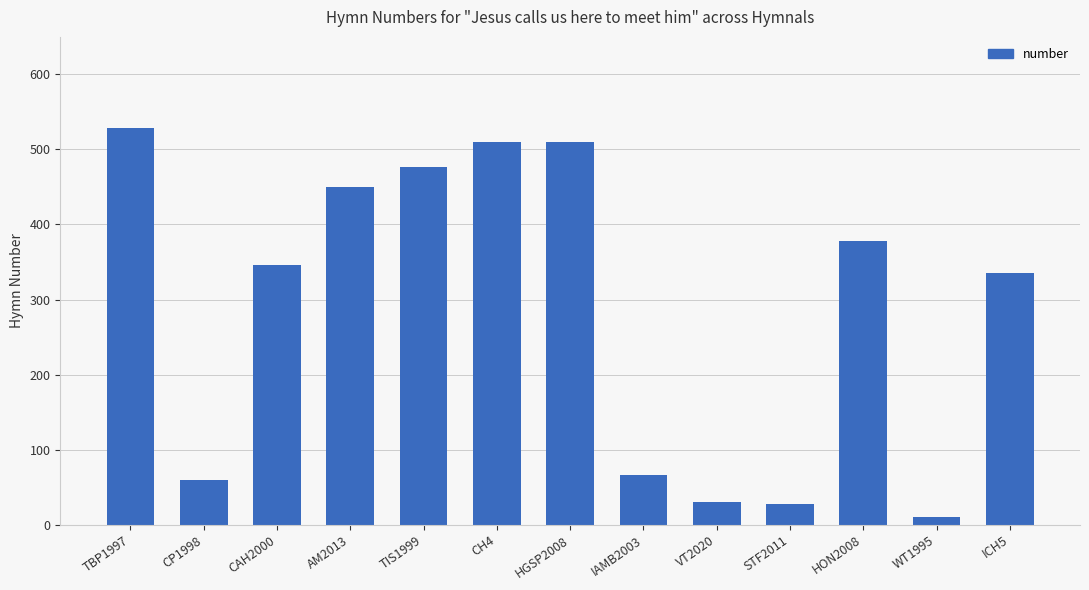

What is the label of the 5th bar from the left?

TIS1999